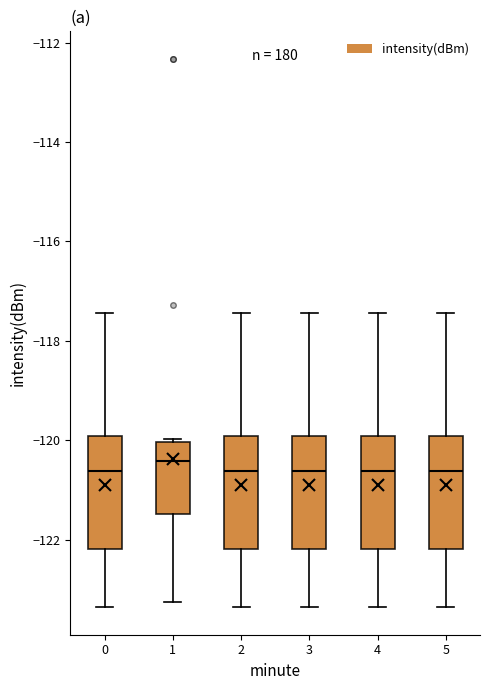

Reading left to right, read every box against the y-axis: the position of its median line, the range the box covers, and the ends of its whiskers. The values are not printed on the chart, so give them approximately, as read against the axis.

0: median -120.6, box -122.2 to -120.0, whiskers -123.4 to -117.4
1: median -120.4, box -121.4 to -120.0, whiskers -123.2 to -120.0
2: median -120.6, box -122.2 to -120.0, whiskers -123.4 to -117.4
3: median -120.6, box -122.2 to -120.0, whiskers -123.4 to -117.4
4: median -120.6, box -122.2 to -120.0, whiskers -123.4 to -117.4
5: median -120.6, box -122.2 to -120.0, whiskers -123.4 to -117.4